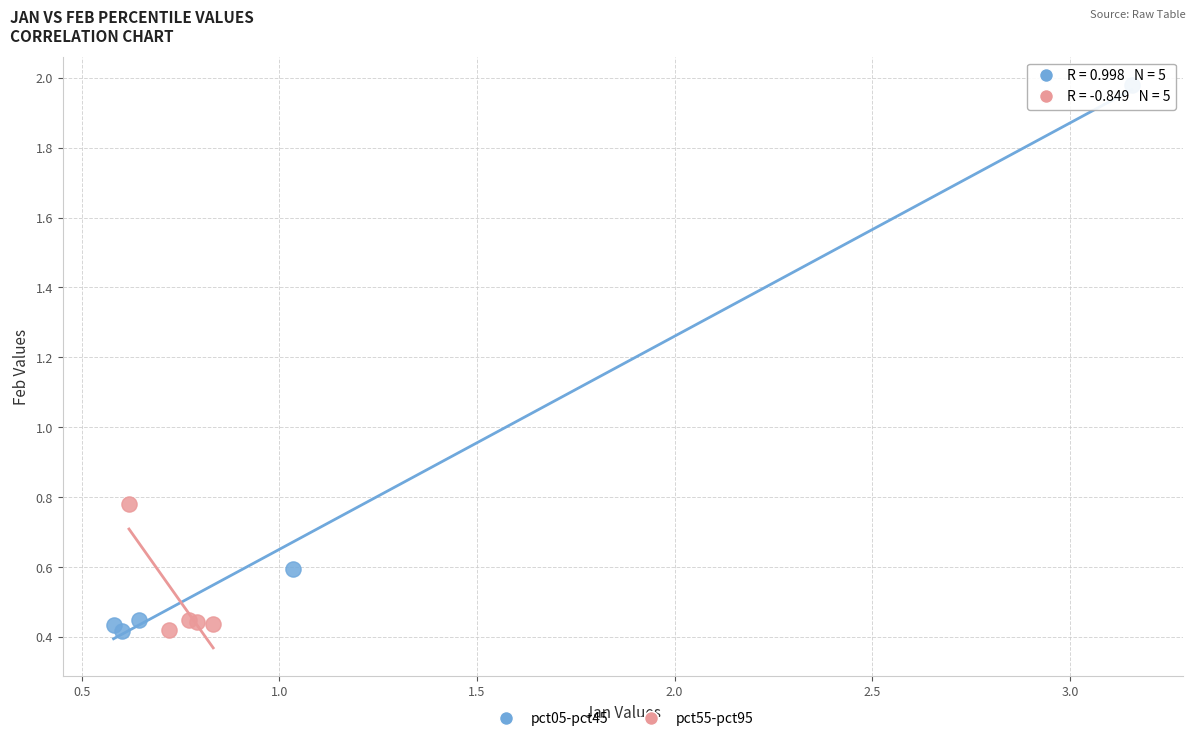

Which series has the widest spread of Y values?

pct05-pct45